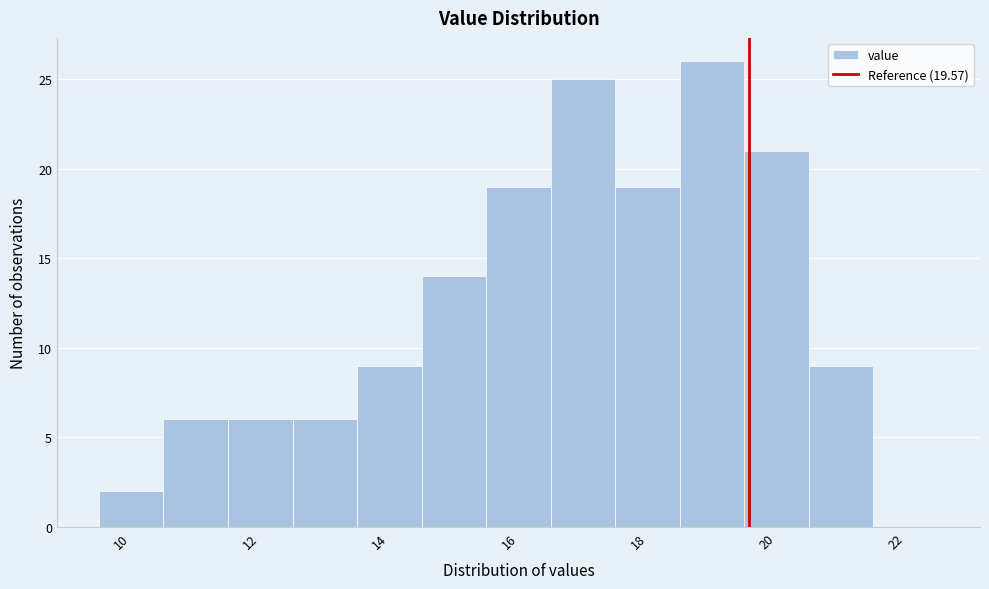

Which range on the x-axis has the tallest bar?

18.5 to 19.5